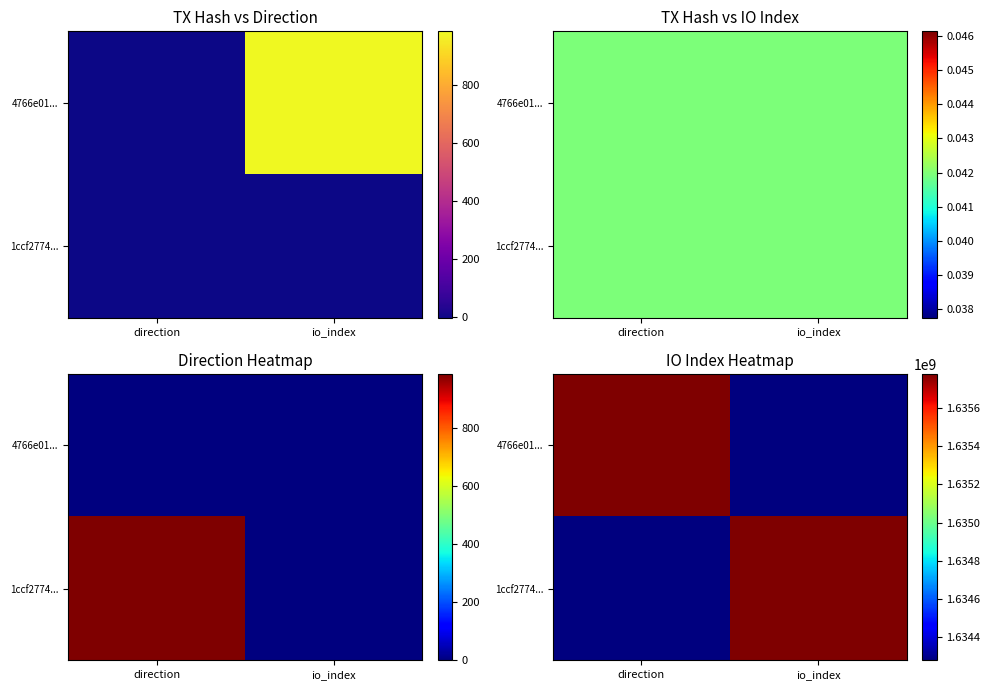

The 1ccf2774... series shows 1635778941 at io_index. True or false?

True